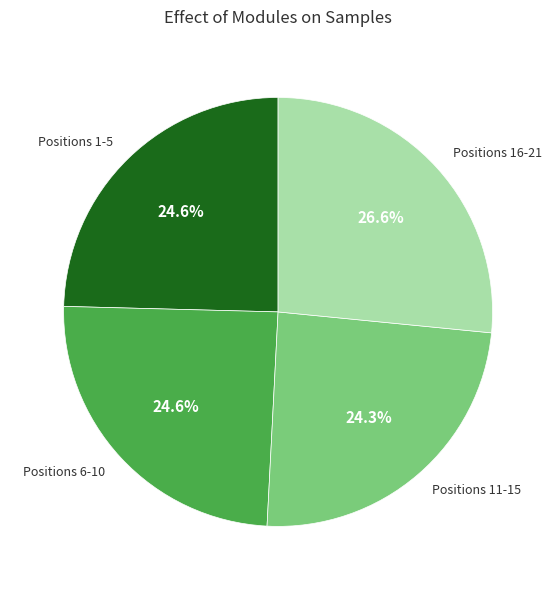

Is there any slice that represents more than half of the pie?

No